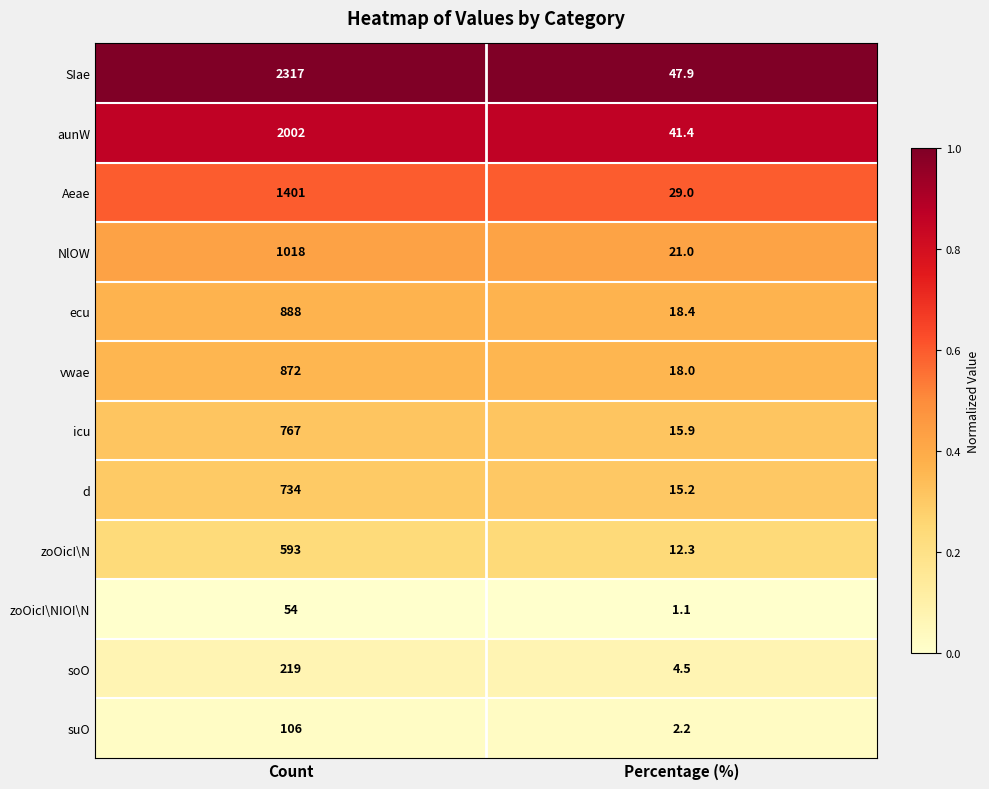

Which label corresponds to the largest value in the chart?

Count